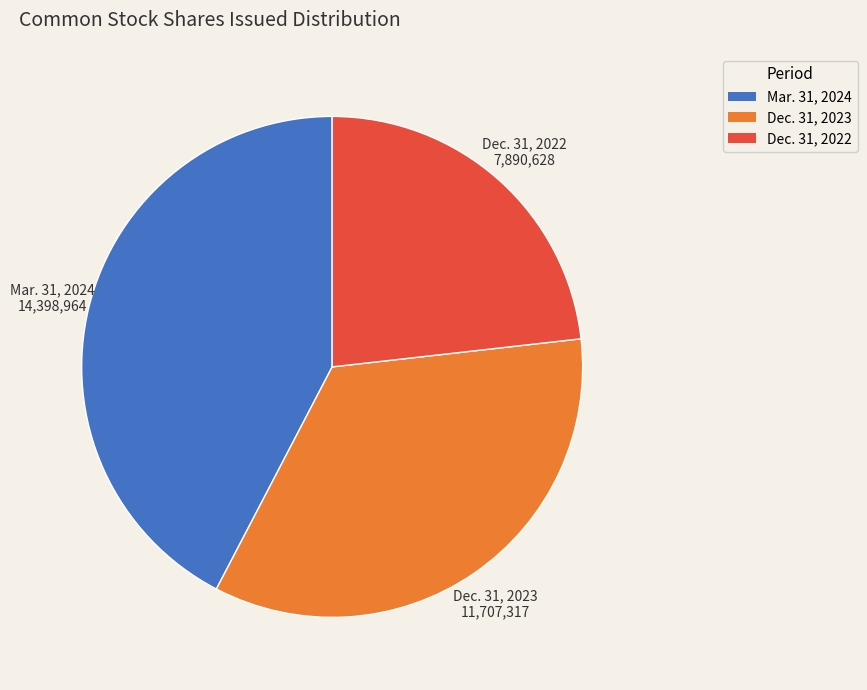

The Dec. 31, 2022 slice represents 35% of the pie. True or false?

False